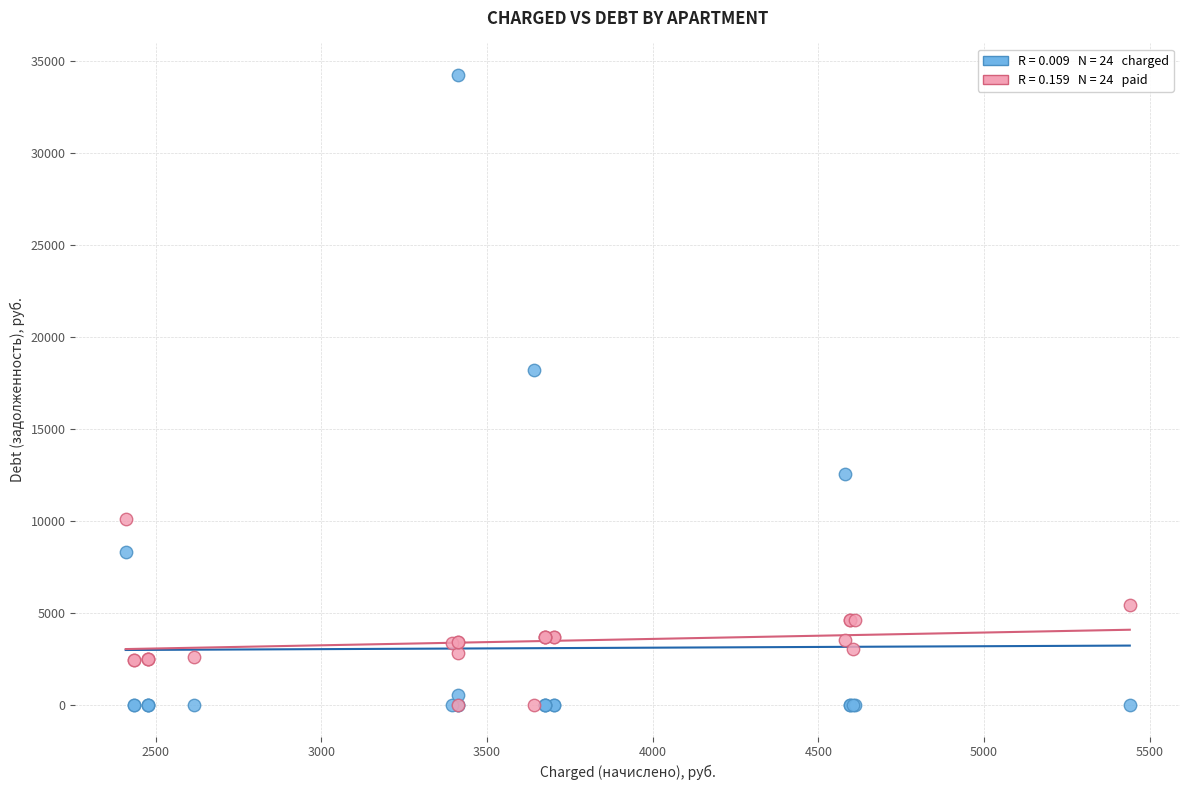

Across all series, what Y value is closest to 17123?

18235.3